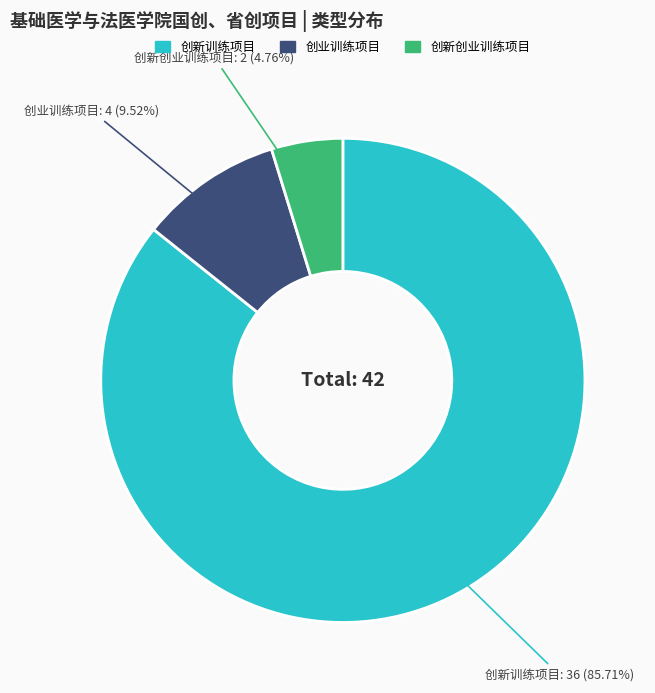

Is there a majority slice in this chart?

Yes